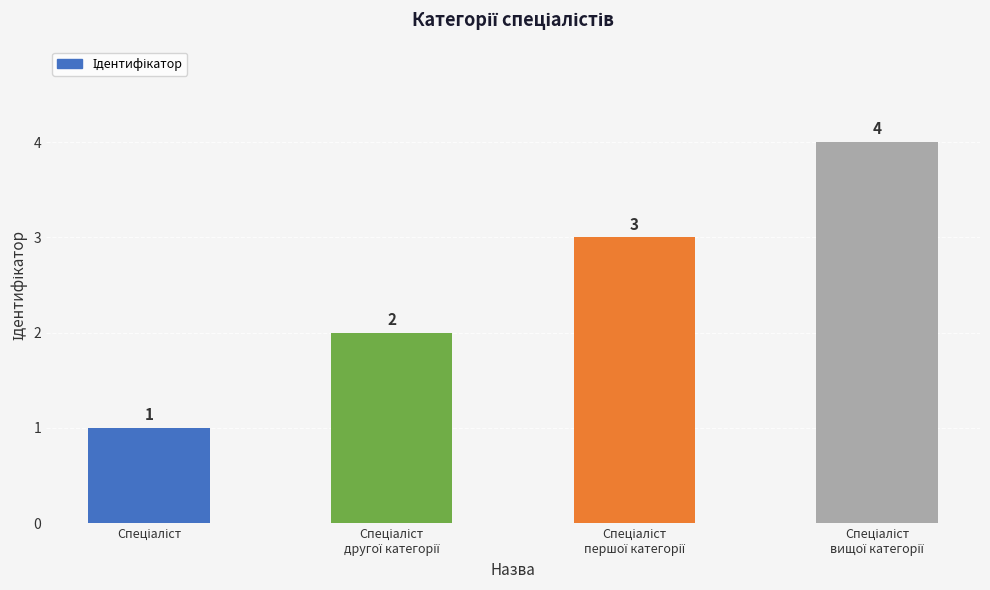

What is the sum of all values?

10